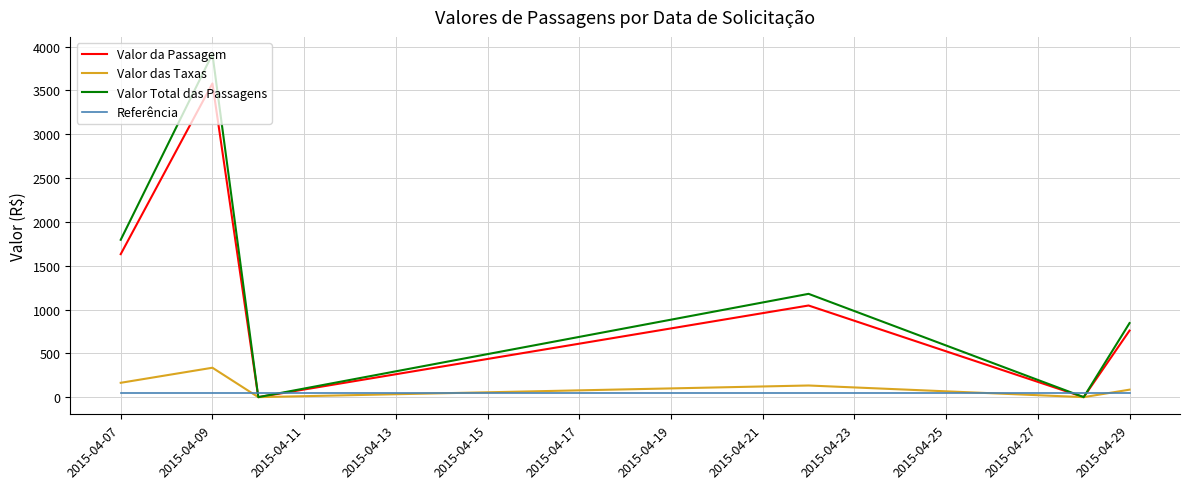

Which series ends up on top after the final intersection of Referência and Valor das Taxas?

Valor das Taxas